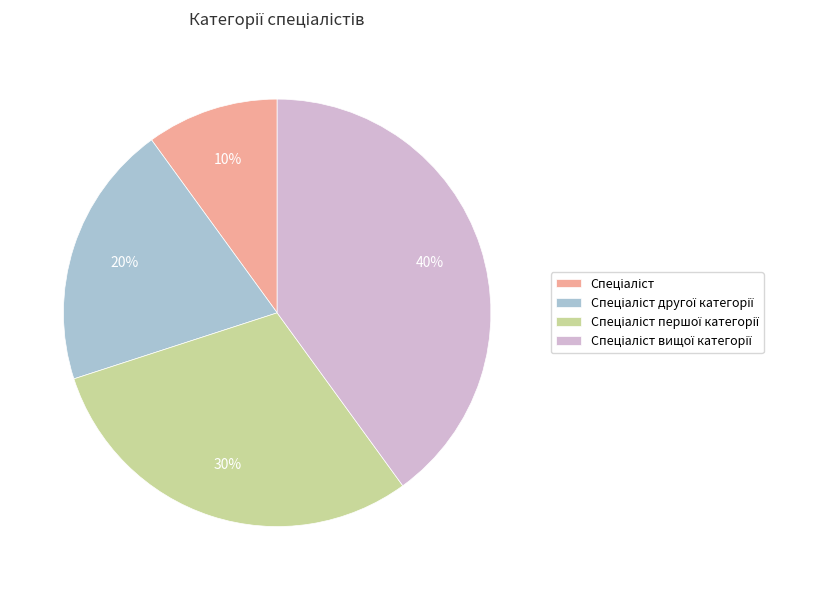

To the nearest percent, what is the difference between the largest and smallest slice percentages?

30%